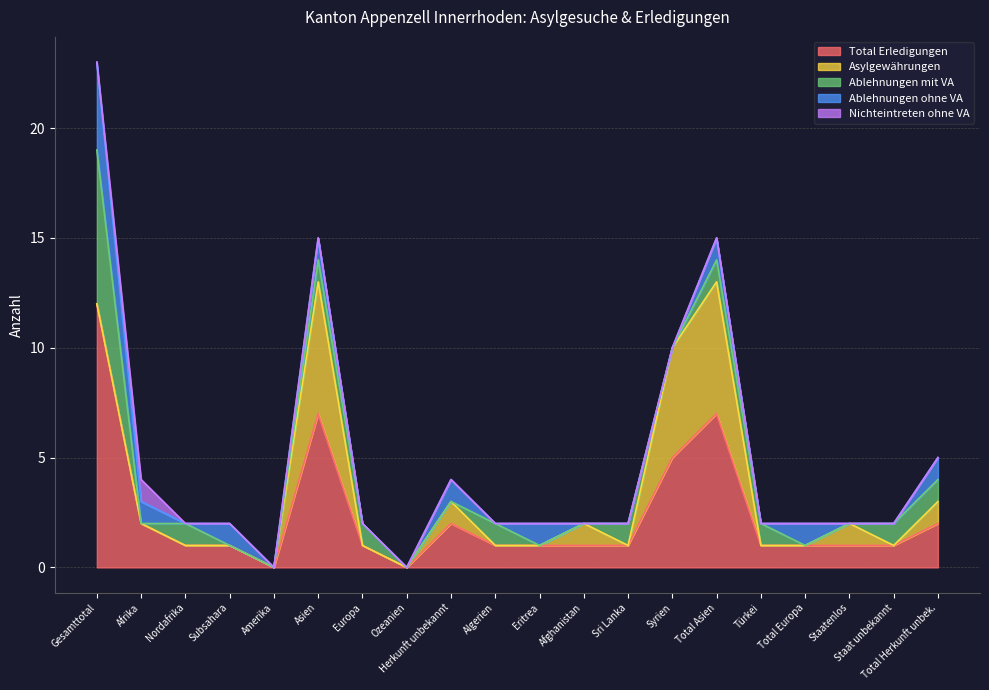

What are all the series names shown in the legend?

Total Erledigungen, Asylgewährungen, Ablehnungen mit VA, Ablehnungen ohne VA, Nichteintreten ohne VA